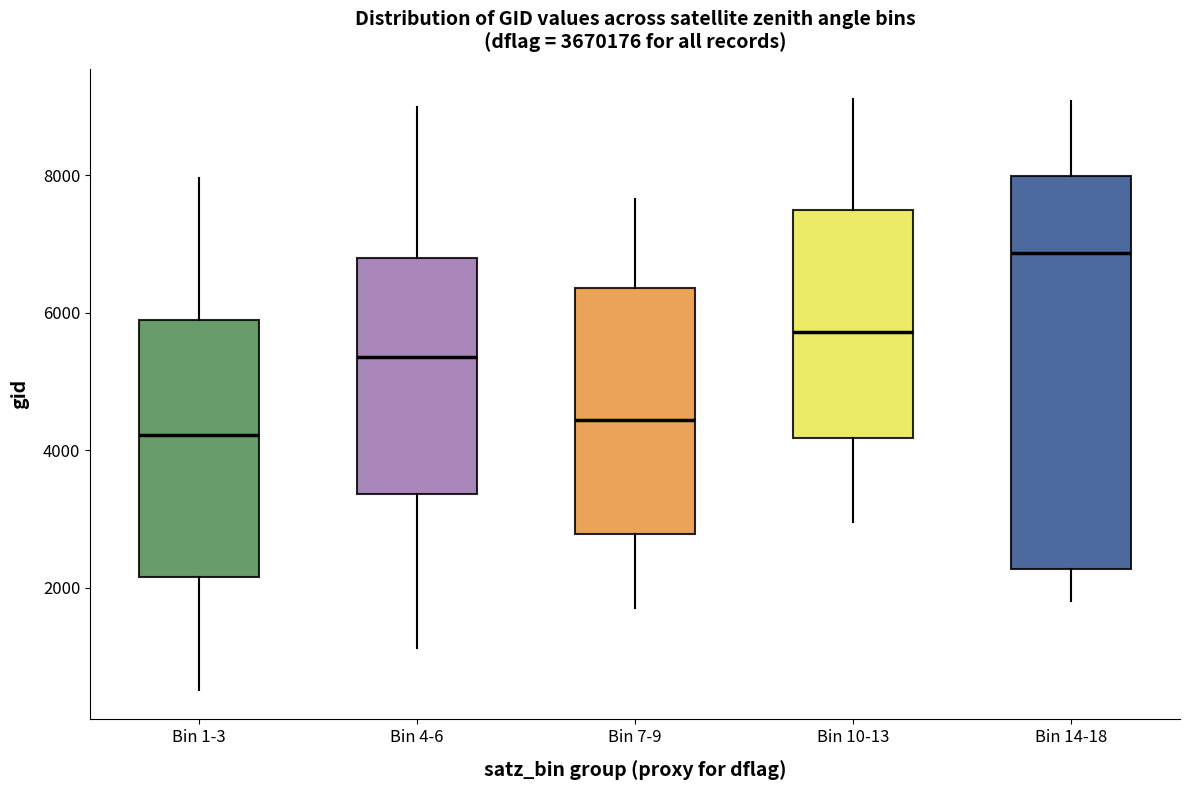

Where is the upper edge of the box for Bin 10-13 on the y-axis? The values are not printed on the chart, so give them approximately, as read against the axis.

7600